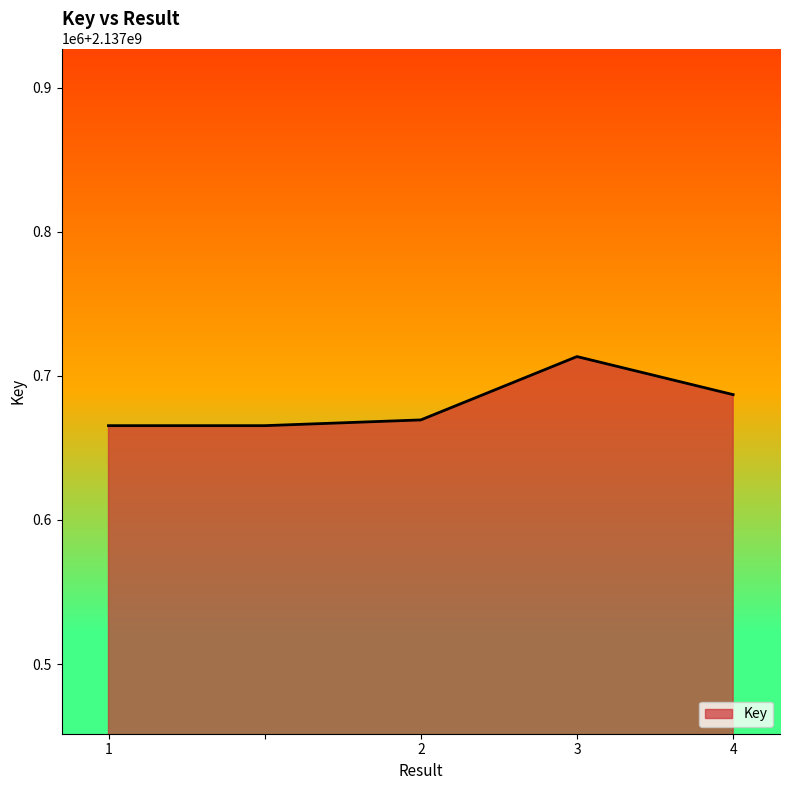

Is this an area chart (filled region under the line)?

Yes